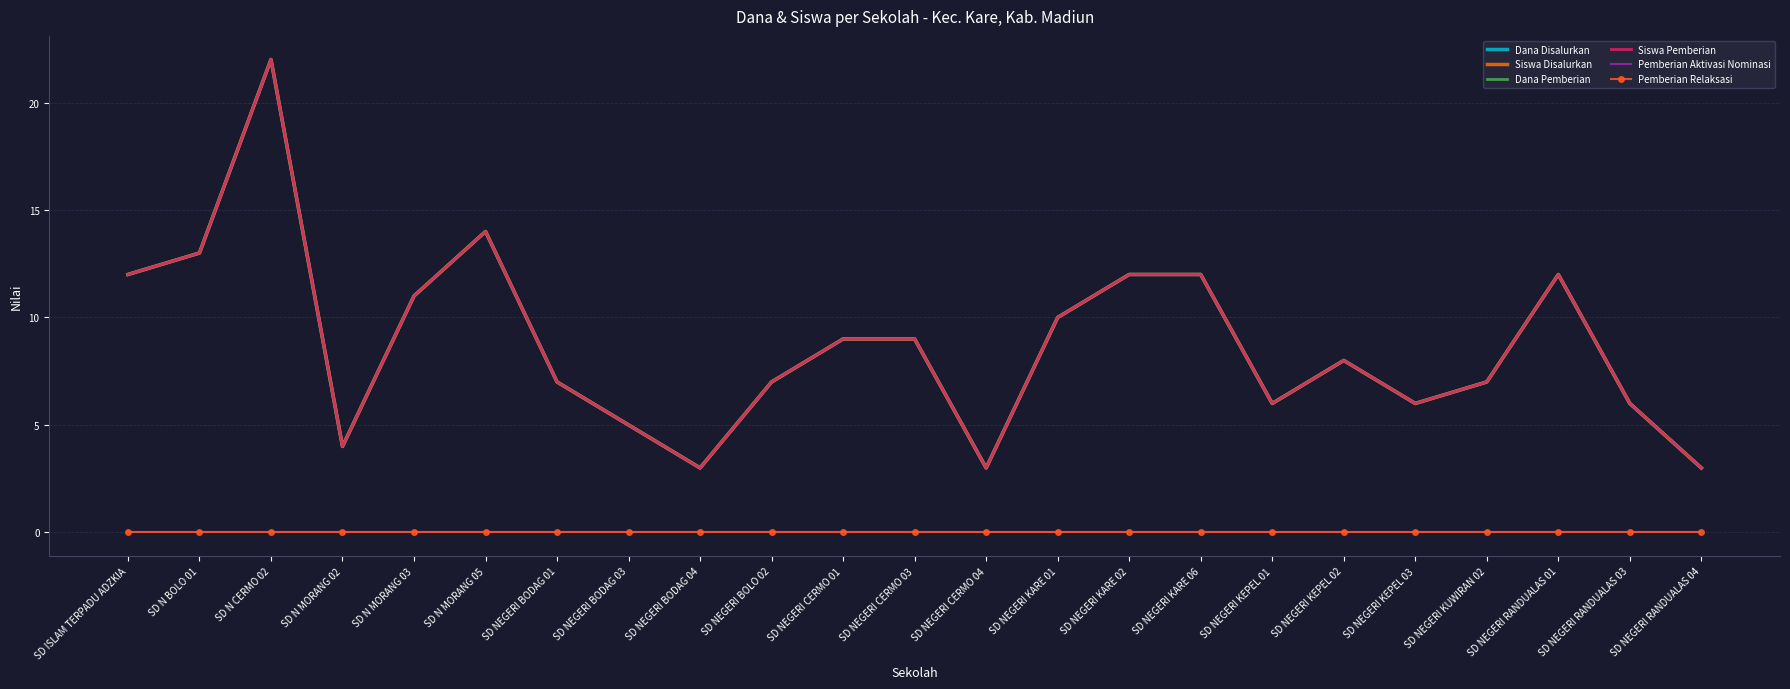

Where is Dana Pemberian nearest to the value 12?

SD ISLAM TERPADU ADZKIA